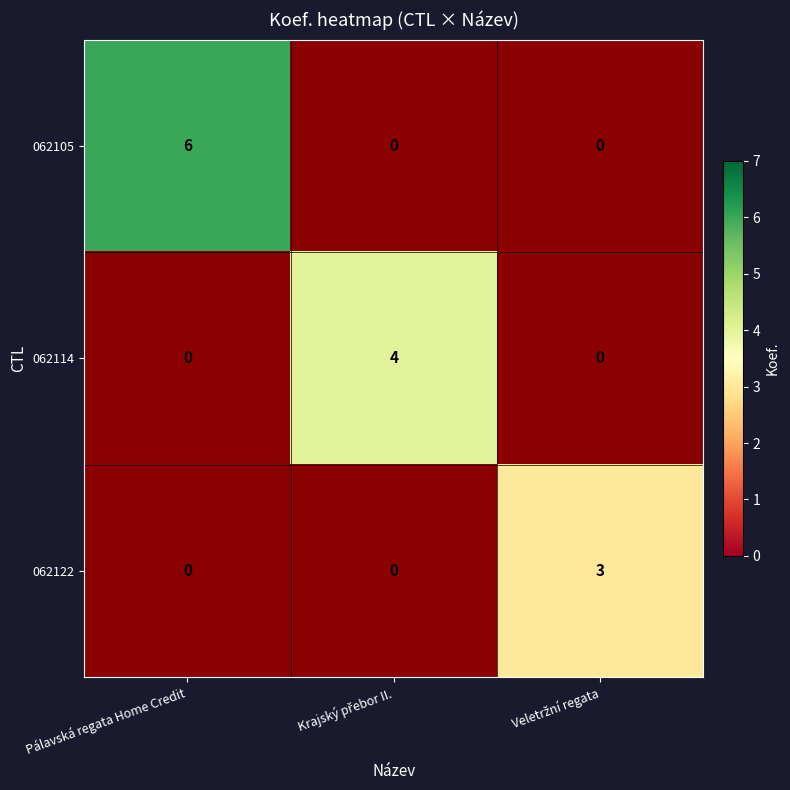

Is it true that 062114 equals 4.0 at Krajský přebor II.?

True